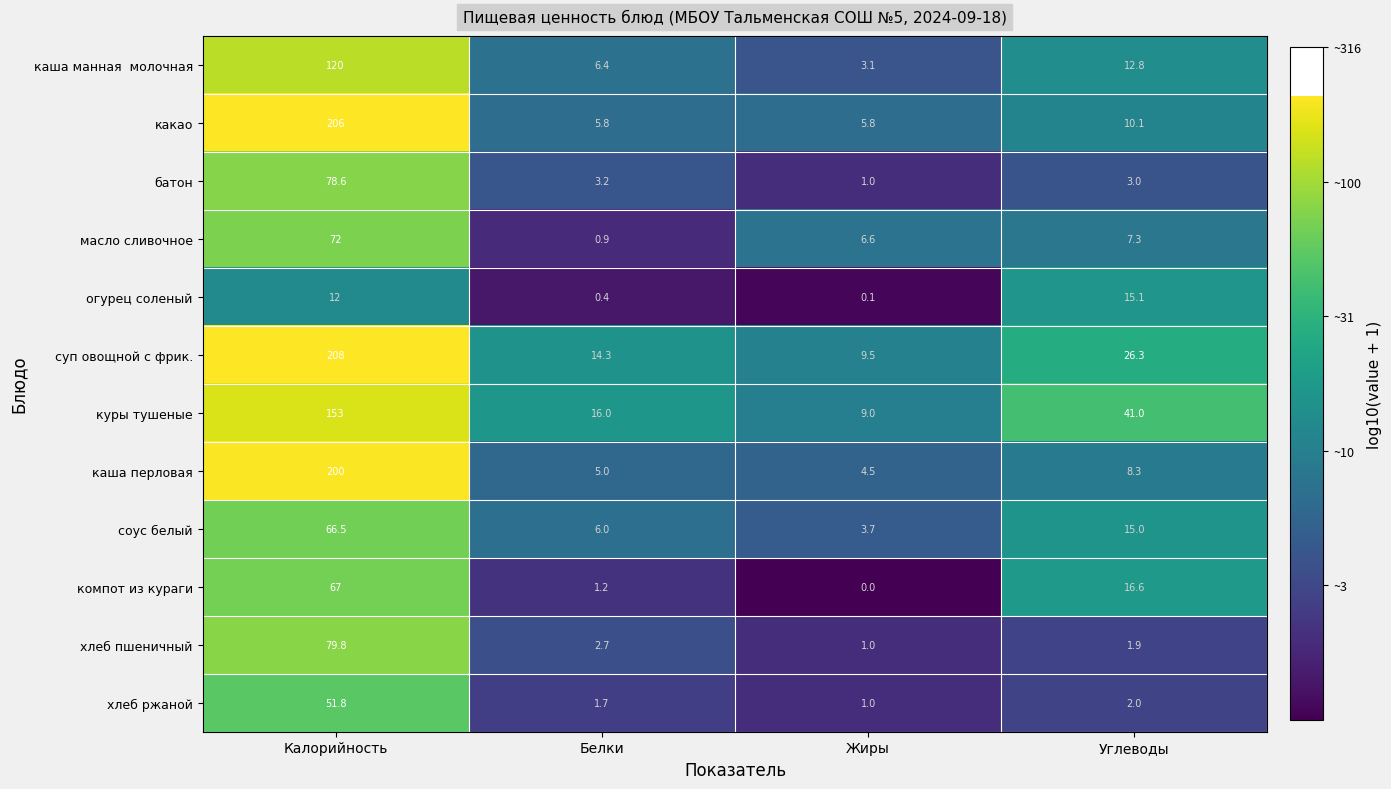

Where does the каша перловая series first go above 8?

Калорийность